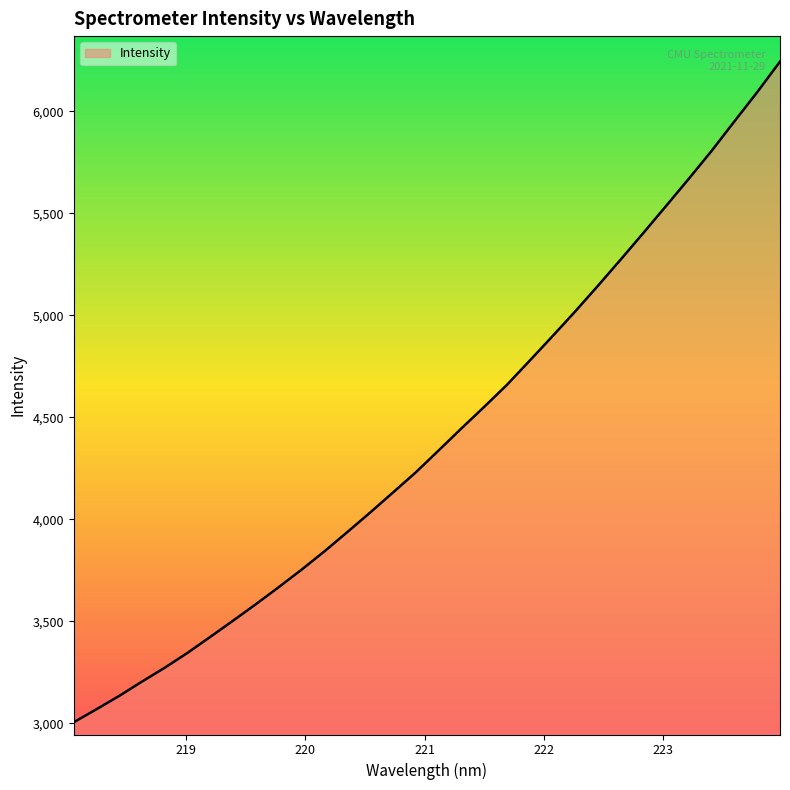

What is the greatest value displayed?

6244.5